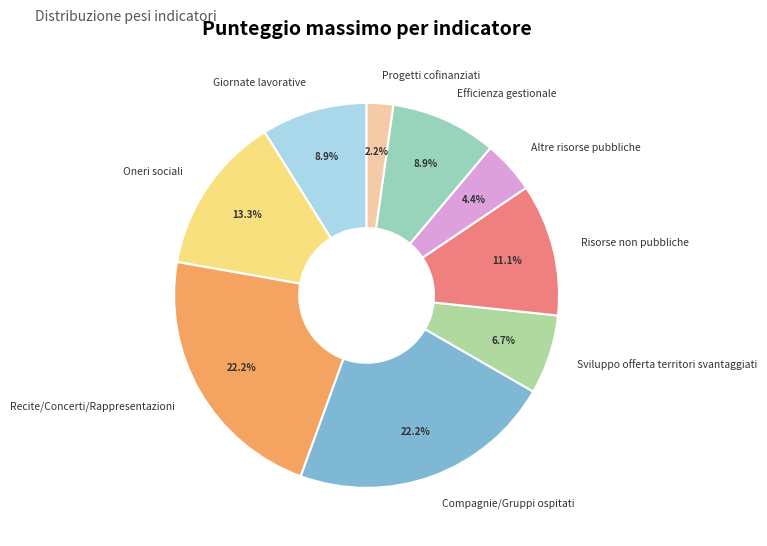

Count the number of slices in the pie.

9